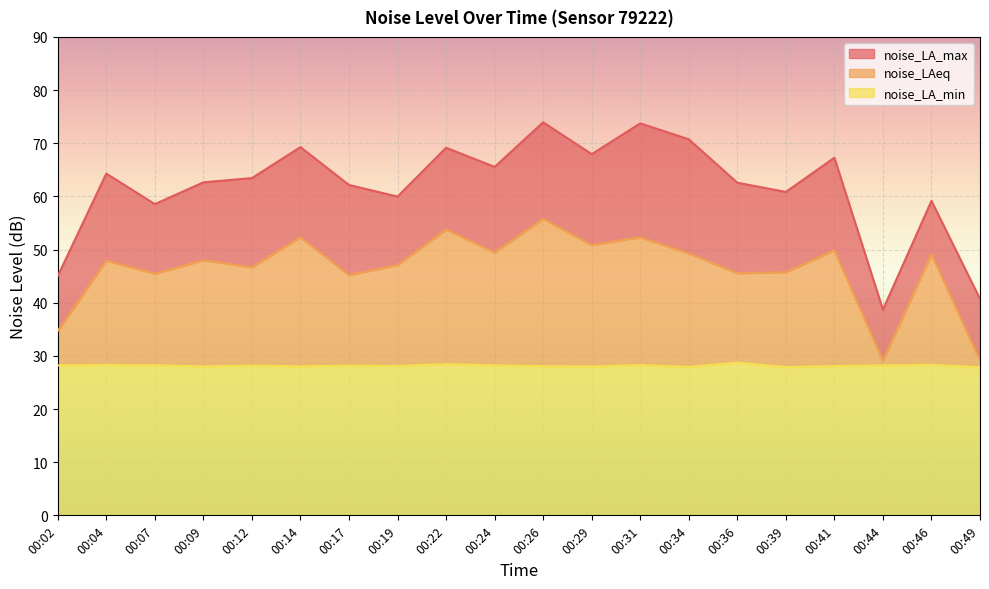

Reading left to right, transcribe all the data shown in this chart.

noise_LA_max: 45.0	64.3	58.5	62.6	63.5	69.3	62.1	60.0	69.2	65.5	73.9	68.0	73.7	70.7	62.6	60.8	67.3	38.7	59.2	40.7
noise_LAeq: 34.7	47.9	45.5	48.0	46.7	52.3	45.2	47.1	53.8	49.5	55.8	50.8	52.3	49.3	45.5	45.7	49.9	29.1	49.2	29.1
noise_LA_min: 28.2	28.3	28.2	28.0	28.2	28.0	28.1	28.1	28.4	28.2	28.1	28.0	28.3	27.9	28.7	27.9	28.1	28.2	28.3	27.9